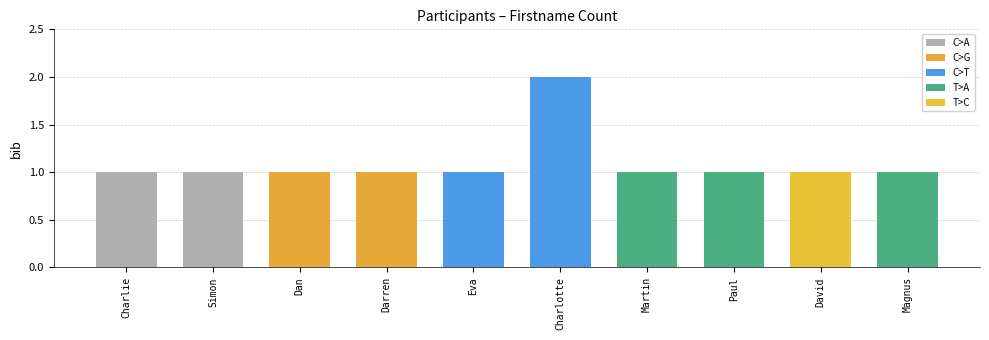

How many categories are shown in the chart?

10